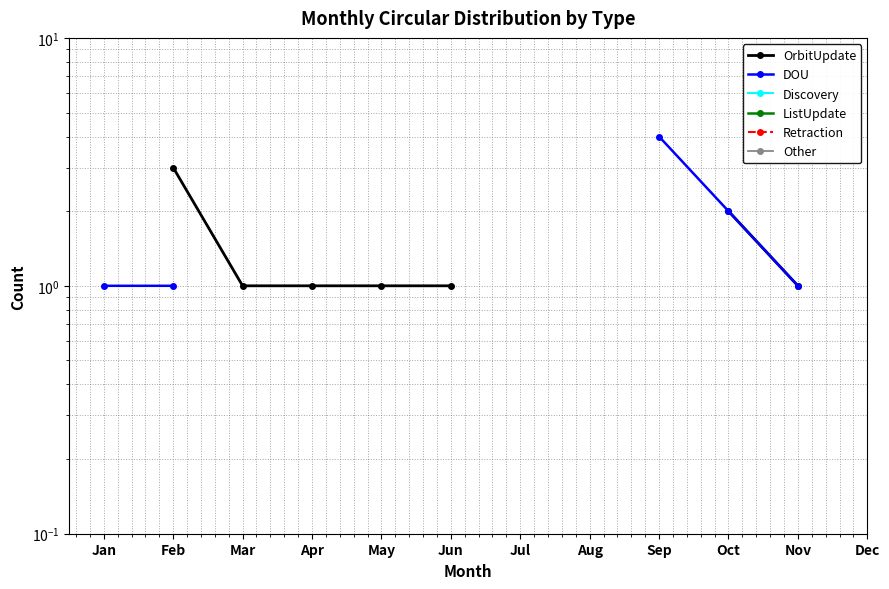

At which label is DOU closest to 2?

Oct